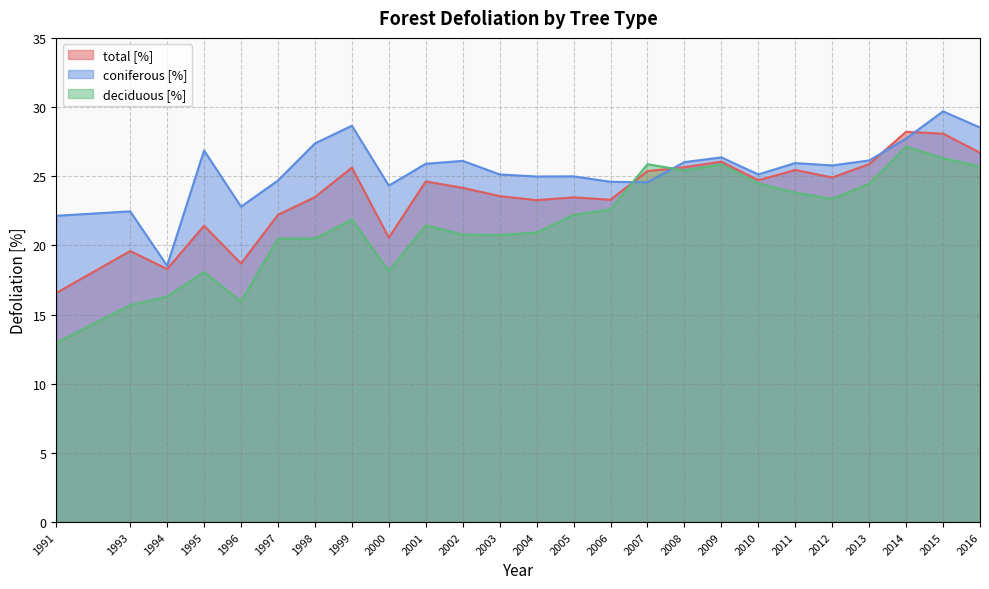

Reading left to right, extract all data points from this chart.

coniferous [%]: 22.1	22.5	18.5	26.9	22.8	24.7	27.4	28.6	24.3	25.9	26.1	25.1	25.0	25.0	24.6	24.6	26.0	26.4	25.1	25.9	25.8	26.1	27.7	29.7	28.5
deciduous [%]: 12.9	15.7	16.3	18.1	15.9	20.5	20.5	21.9	18.1	21.5	20.8	20.8	20.9	22.2	22.6	25.9	25.4	25.9	24.5	23.8	23.4	24.5	27.1	26.3	25.7
total [%]: 16.6	19.6	18.3	21.4	18.7	22.2	23.5	25.6	20.6	24.6	24.2	23.6	23.3	23.5	23.3	25.4	25.6	26.1	24.7	25.4	24.9	25.9	28.2	28.1	26.7